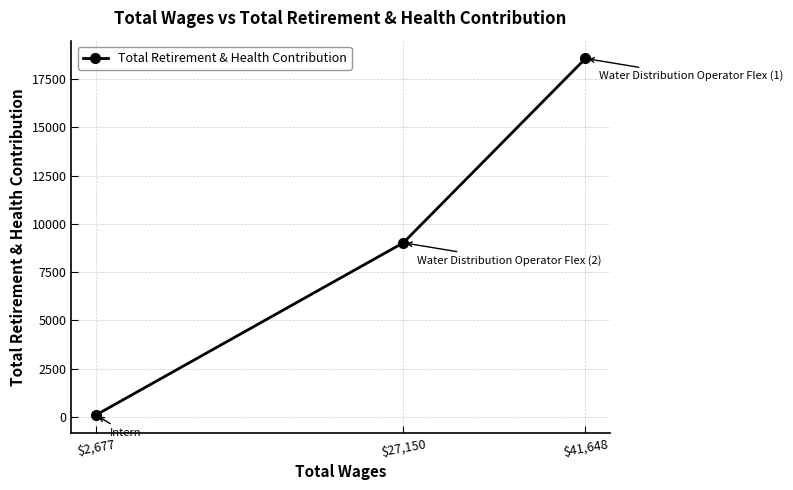

The value at $41,648 is 4422. True or false?

False